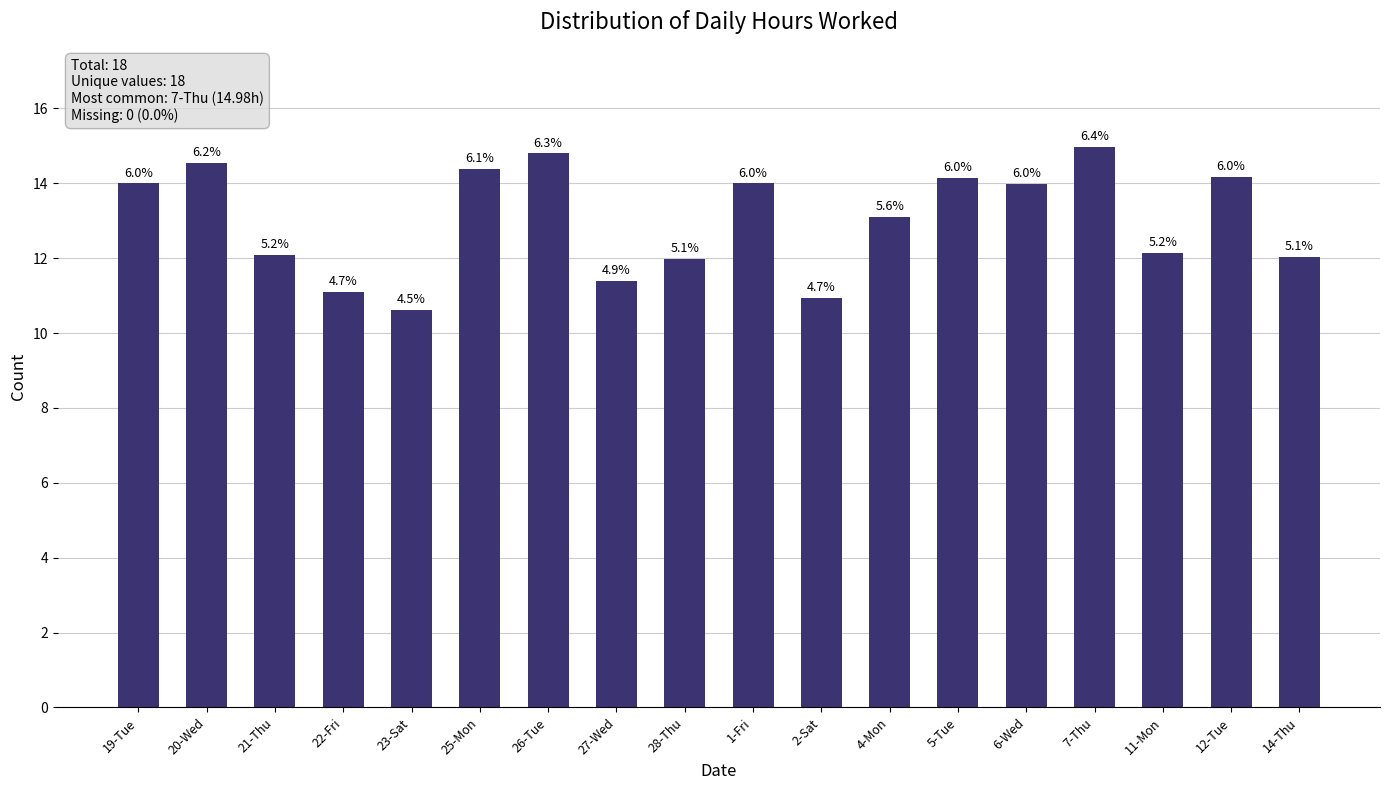

What position from the right is 5-Tue?

6